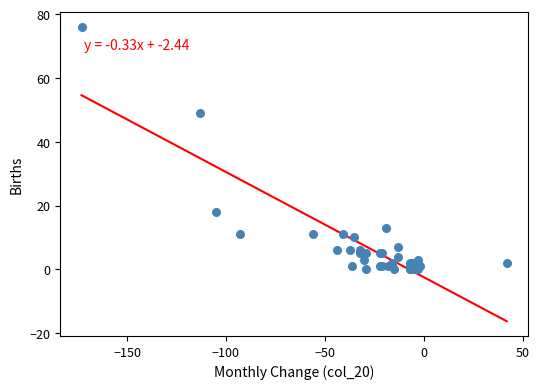

What Y value in the scatter plot is closest to 38?

49